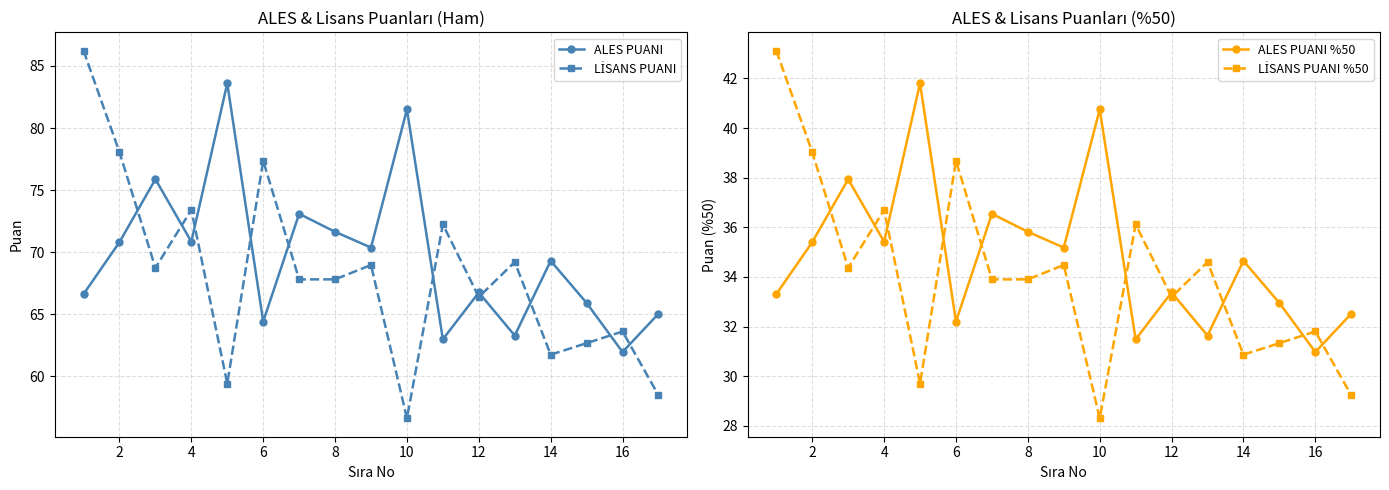

True or false: LİSANS PUANI %50 and LİSANS PUANI intersect in this chart.

False